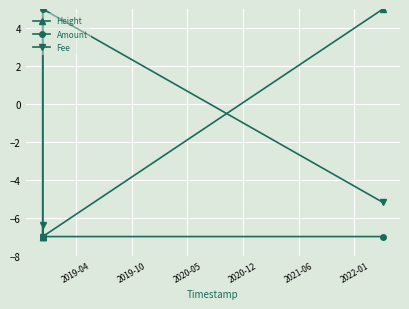

How many values in the Amount series exceed -6?

1